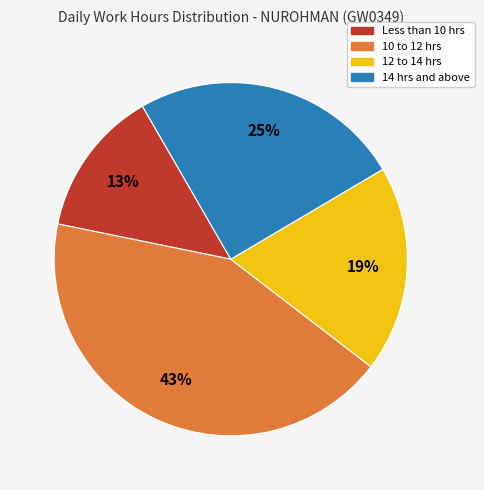

Which category has the biggest portion of the pie?

10 to 12 hrs